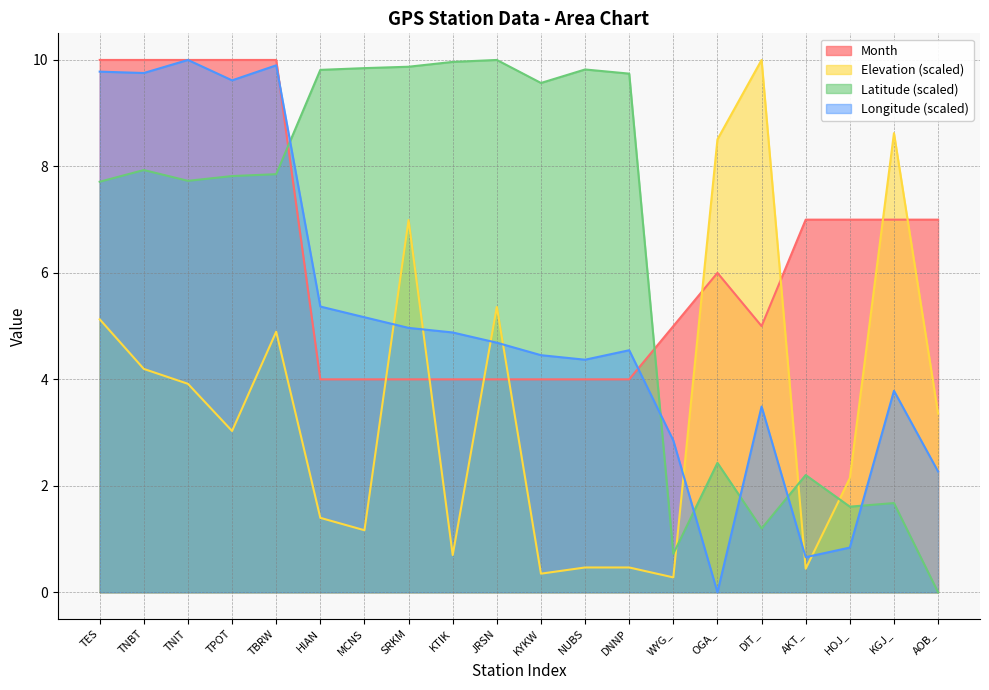

At which label is Elevation closest to 5?

TBRW